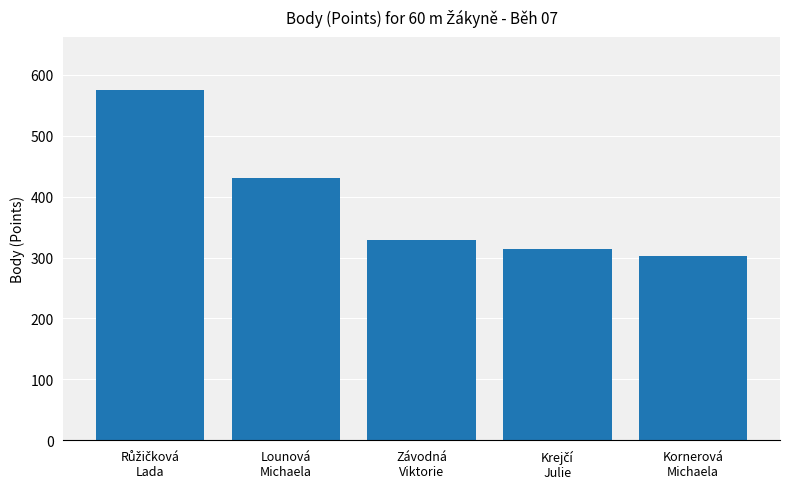

What is the value of the 3rd bar from the left?

328